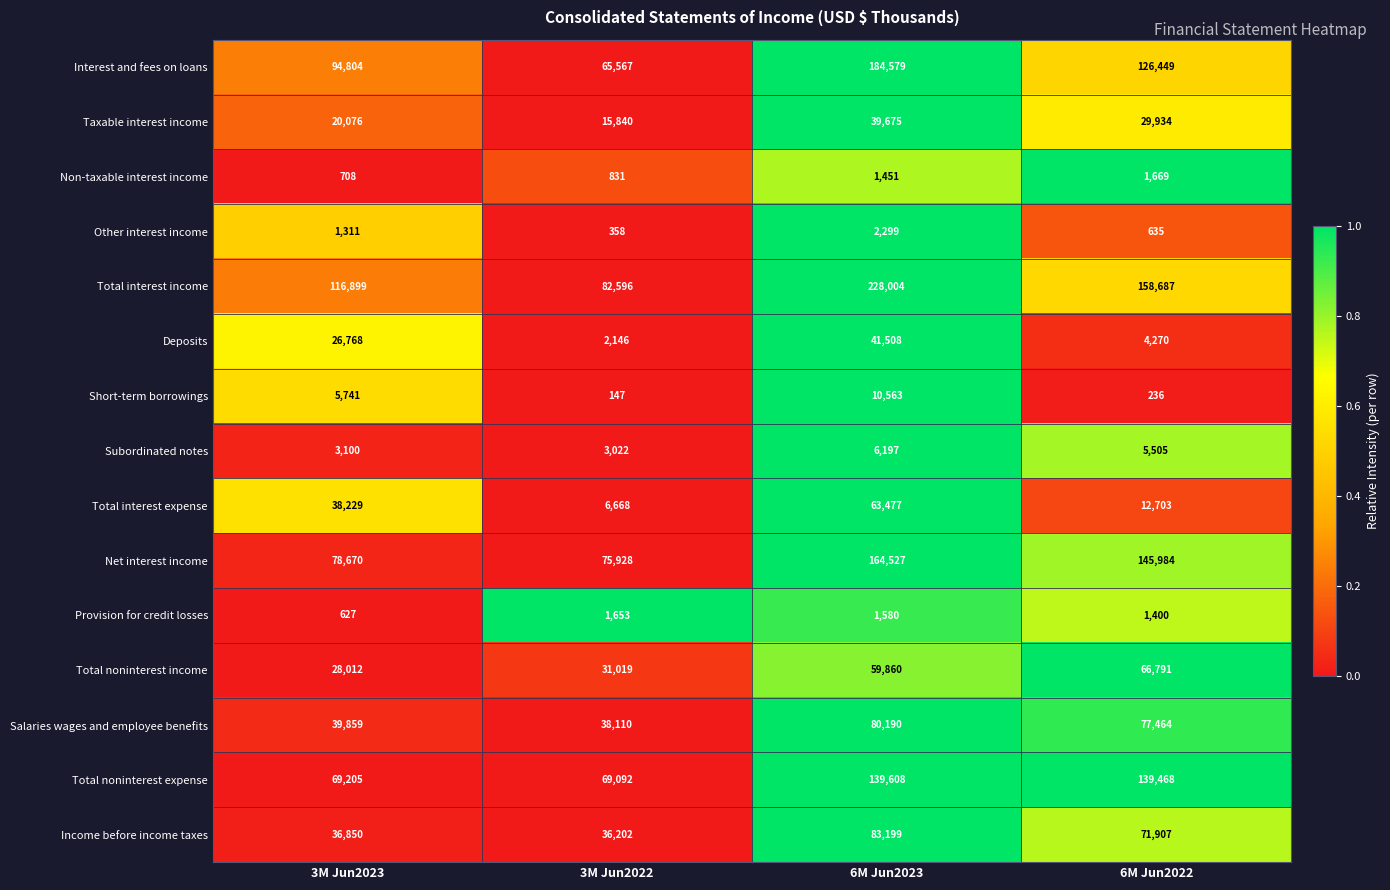

At which label does Salaries wages and employee benefits first exceed 77464?

6M Jun2023